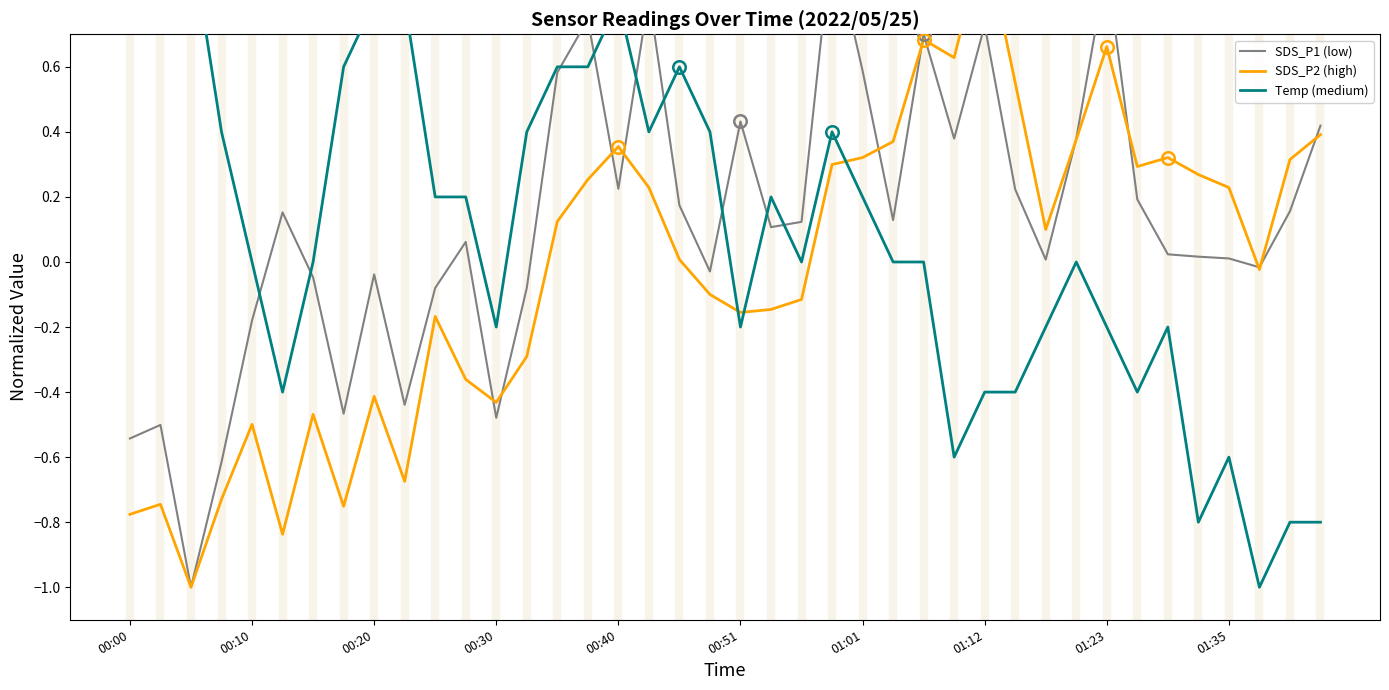

Read the SDS_P2 (high) value at 31.

0.4